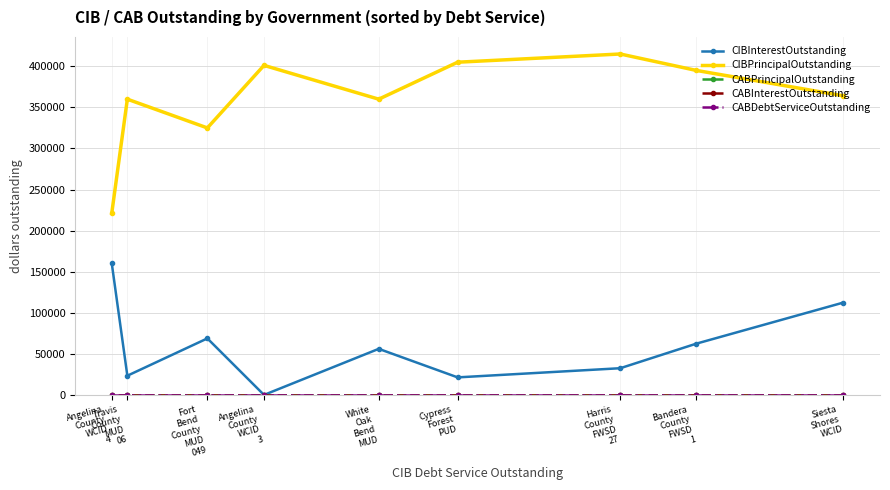

What is the difference between the highest and lowest values at Travis
County
MUD
06?

360000.0